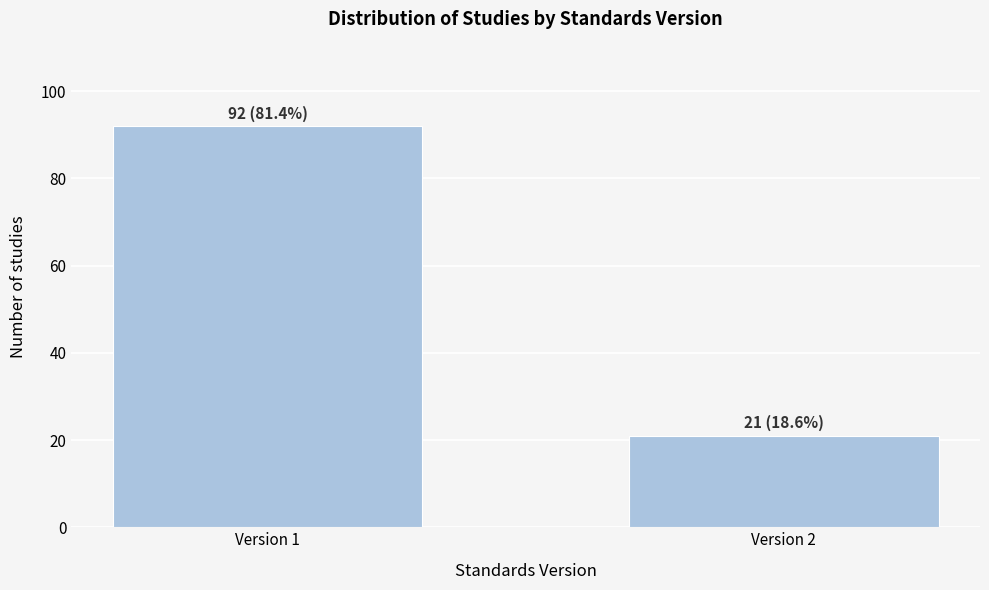

Reading right to left, list all the values displayed in this chart.

Version 2=21	Version 1=92